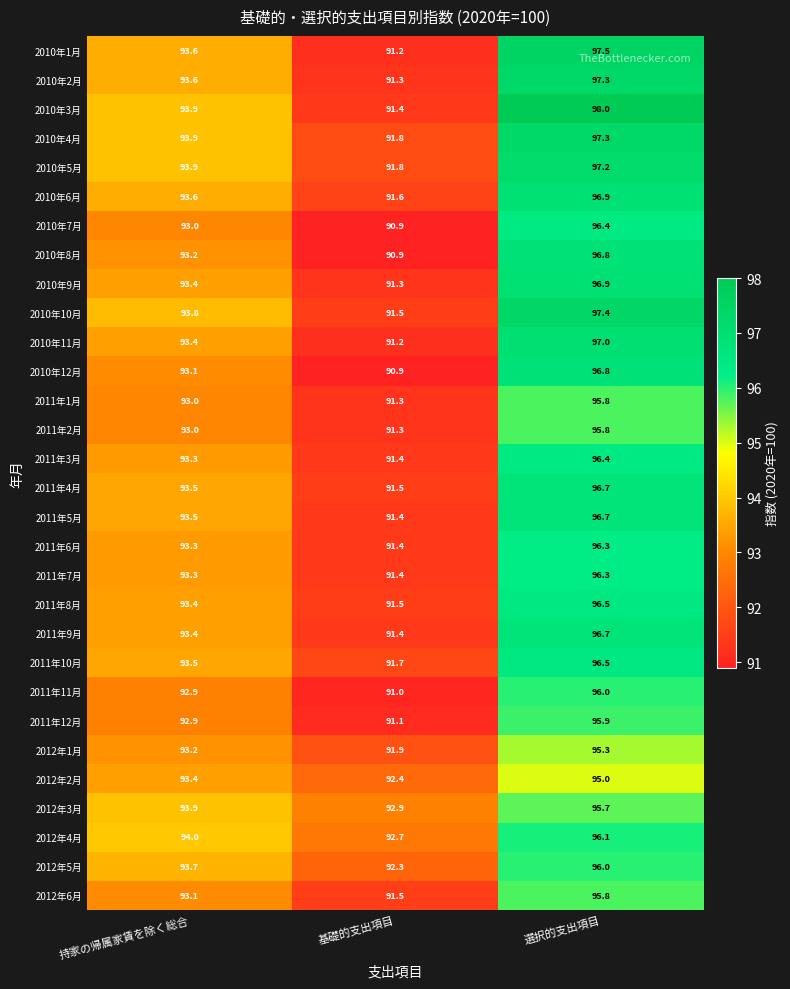

How many distinct data groups are displayed?

30